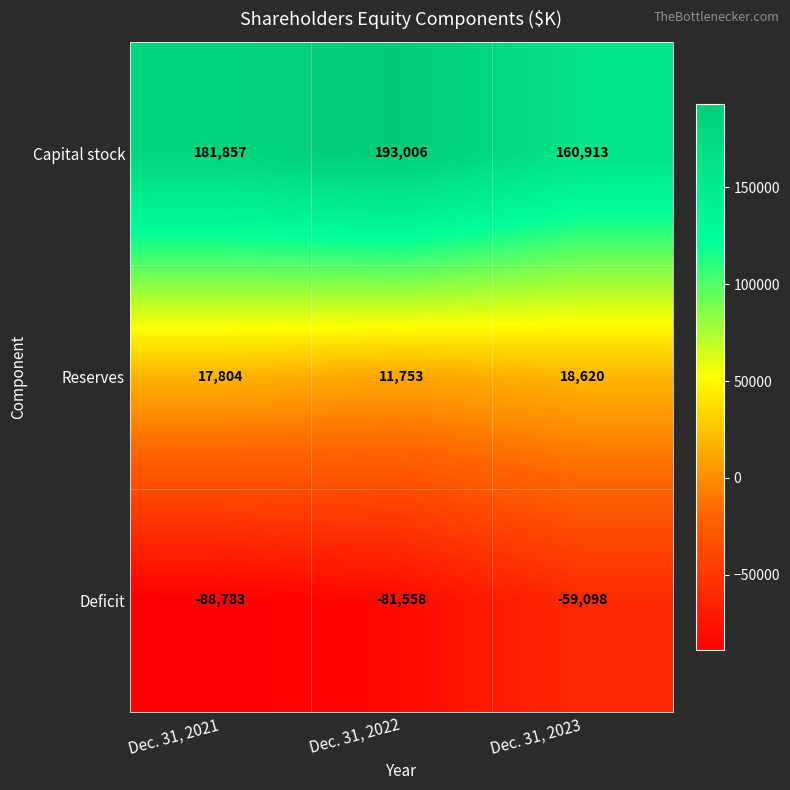

What is the difference between the highest and lowest values at Dec. 31, 2022?

274564